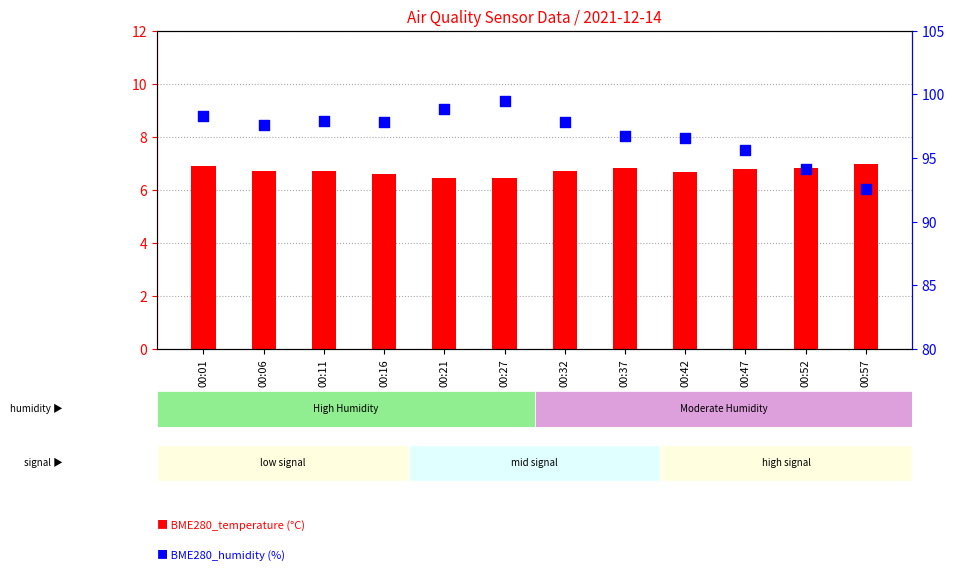

Which series contains the lowest Y value?

BME280_temperature